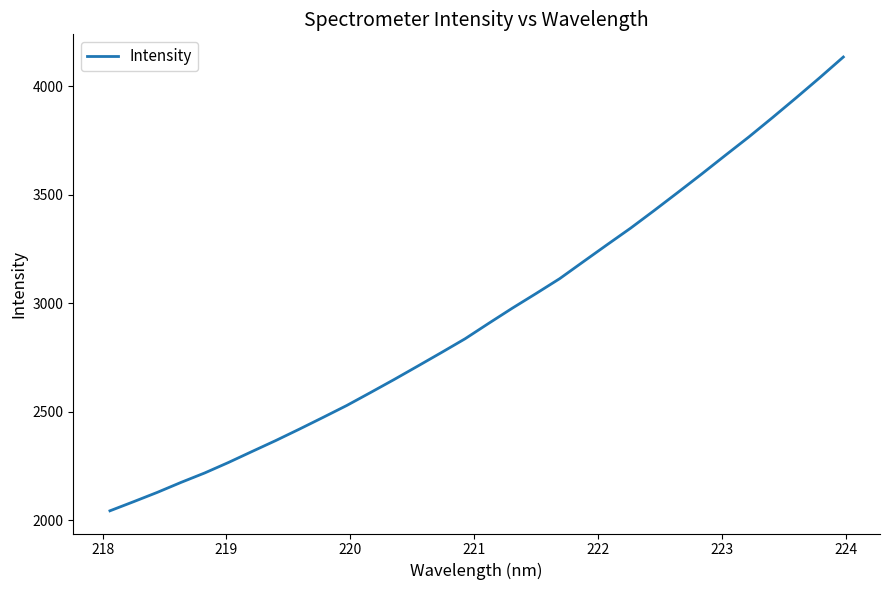

What is the smallest value displayed?

2042.6